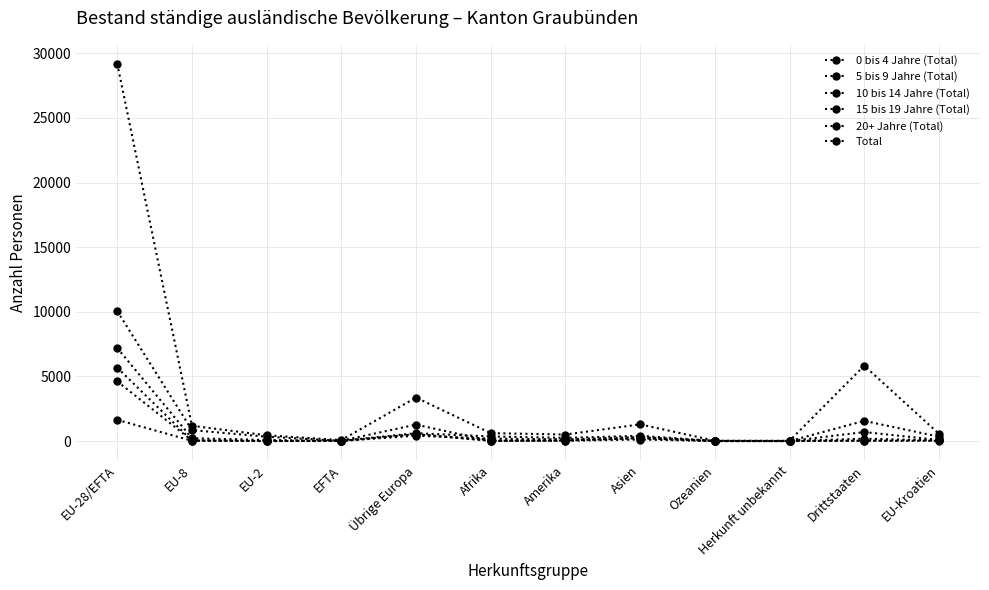

Where does the Total series first go above 614?

EU-28/EFTA